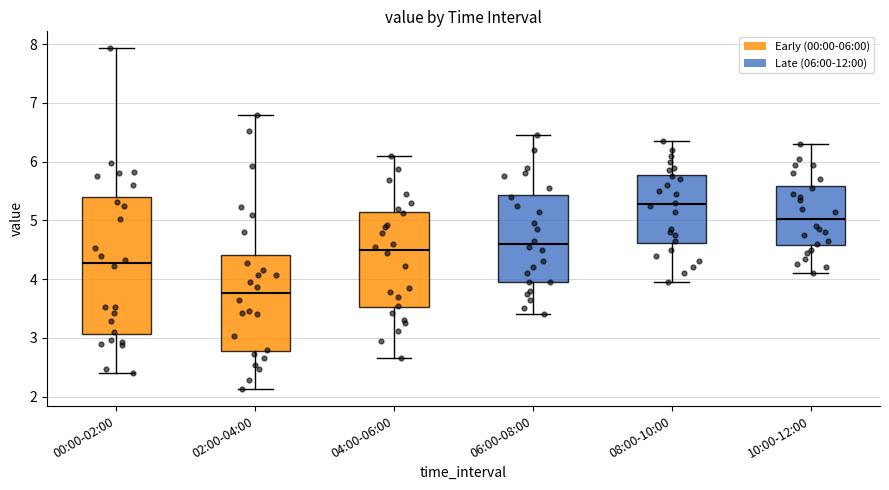

Which box has the highest median line?

08:00-10:00